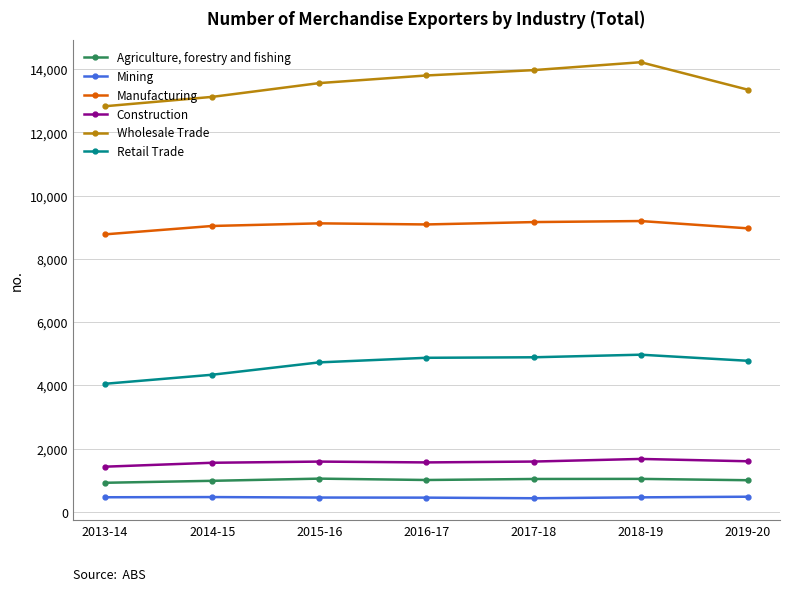

How many categories are shown in the chart?

7